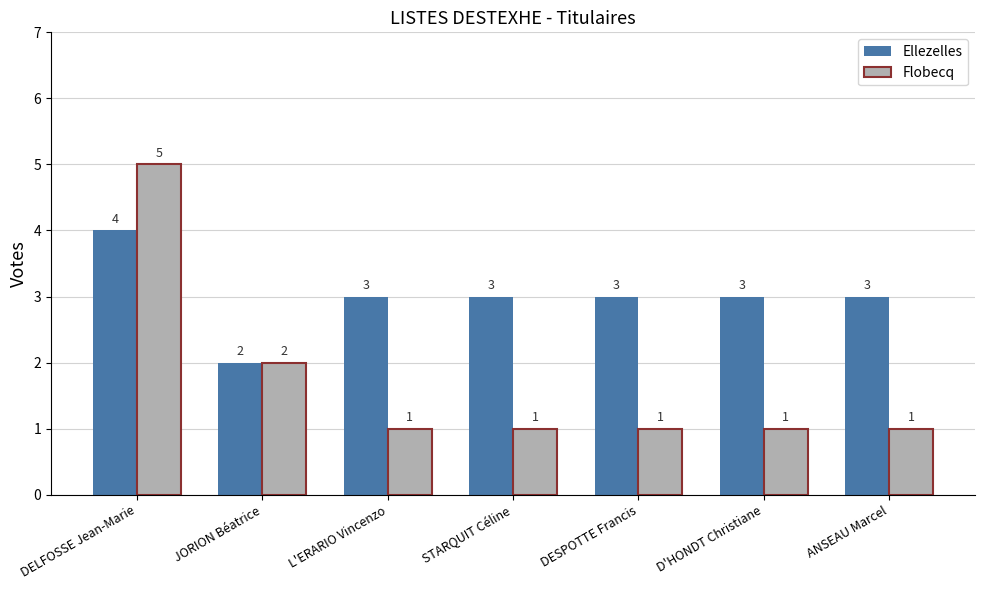

Is it true that Ellezelles equals 6 at DELFOSSE Jean-Marie?

False